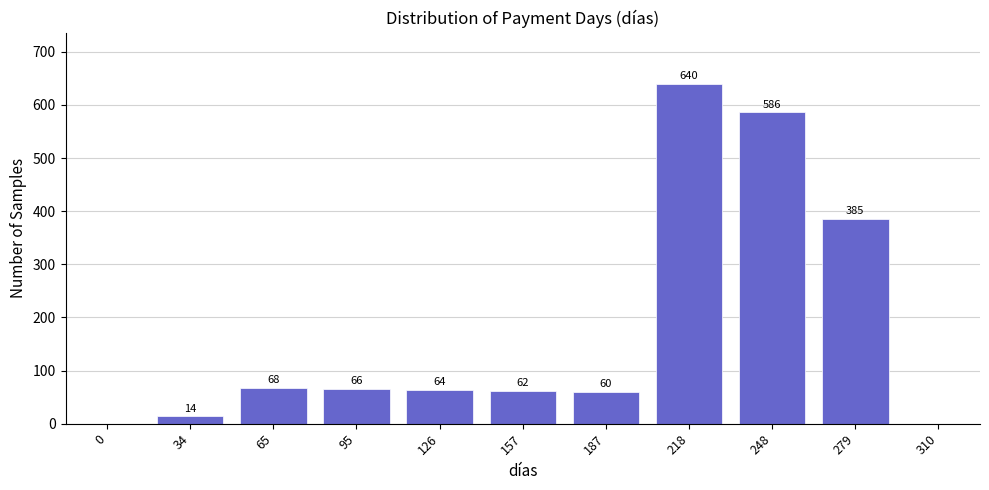

Reading right to left, extract all data points from this chart.

310=0	279=385	248=586	218=640	187=60	157=62	126=64	95=66	65=68	34=14	0=0